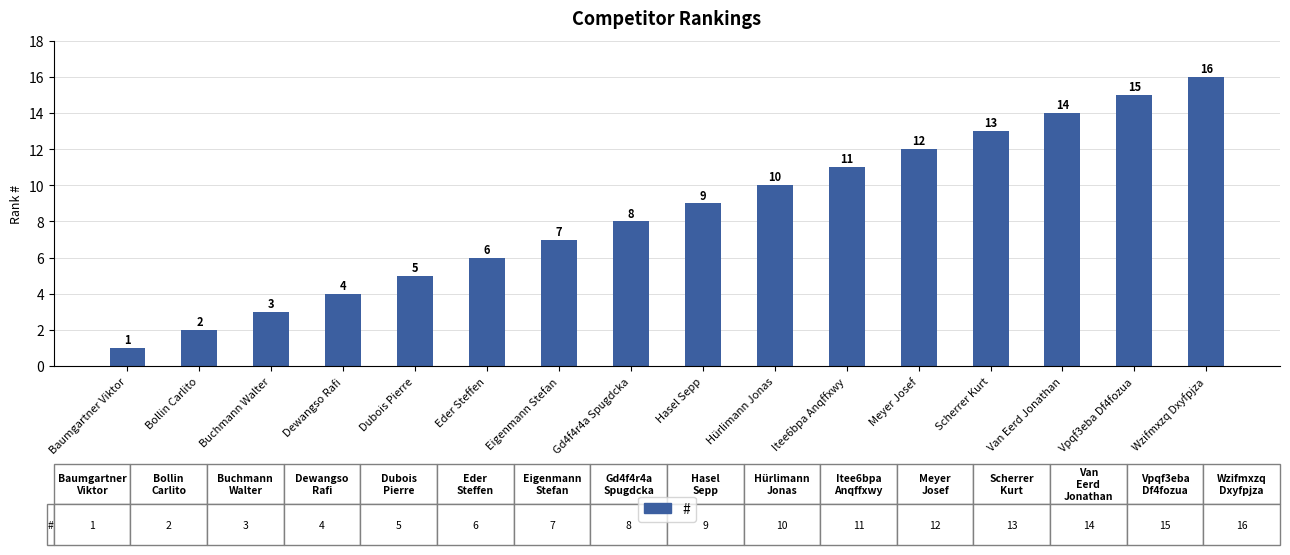

Is it true that the value at Wzifmxzq Dxyfpjza is 16?

True